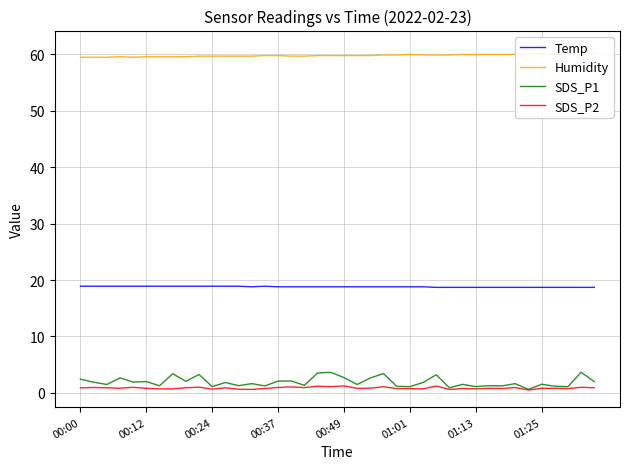

Is this an area chart (filled region under the line)?

No